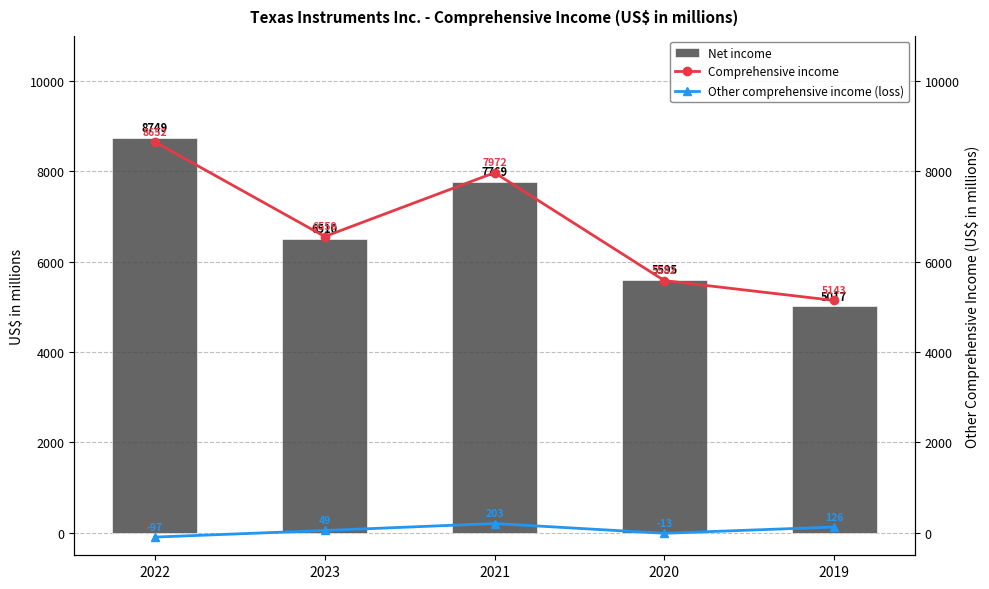

Between 2022 and 2023, which series saw the biggest shift?

Net income